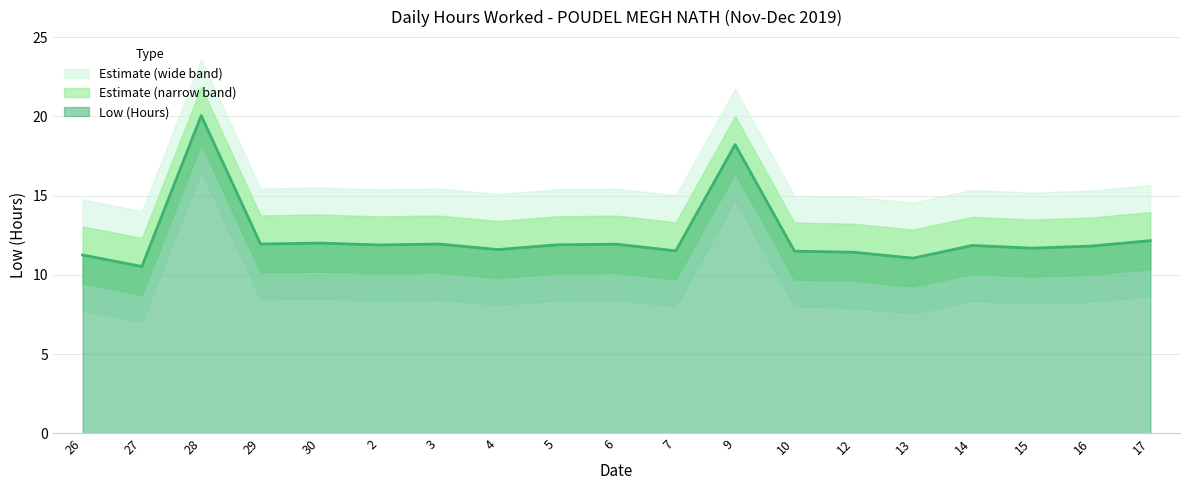

What value does the data have at 7?

11.5